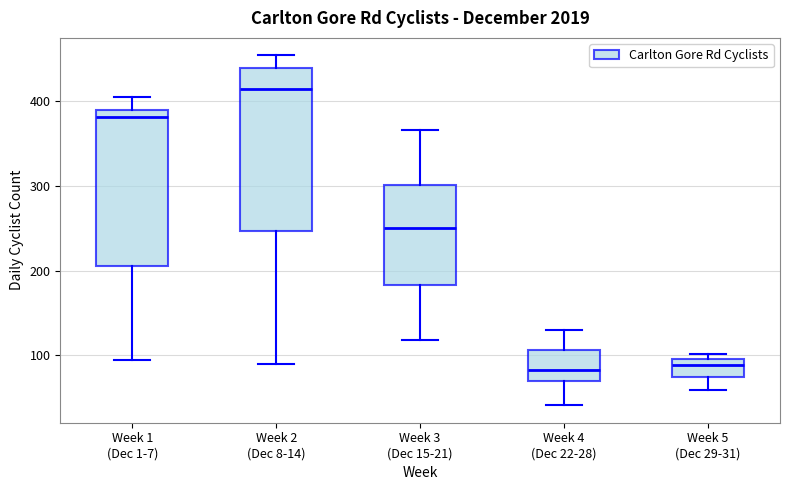

Which box's median line is the highest?

Week 2 (Dec 8-14)